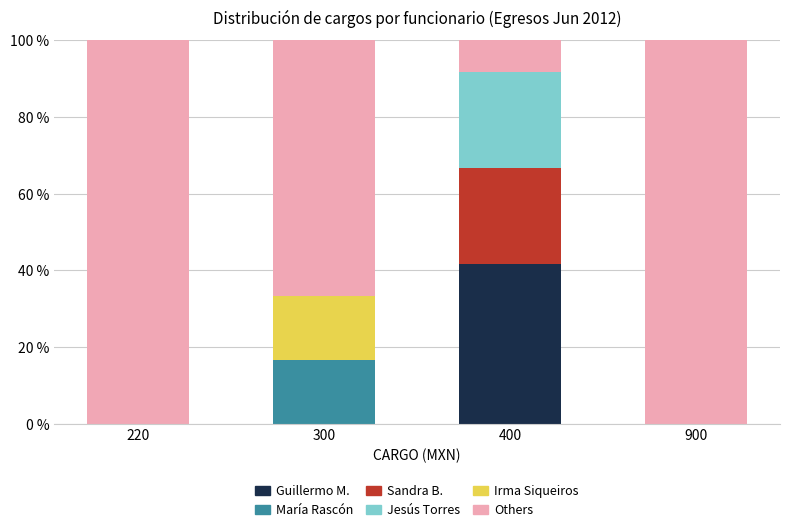

Does the chart contain stacked bars?

Yes